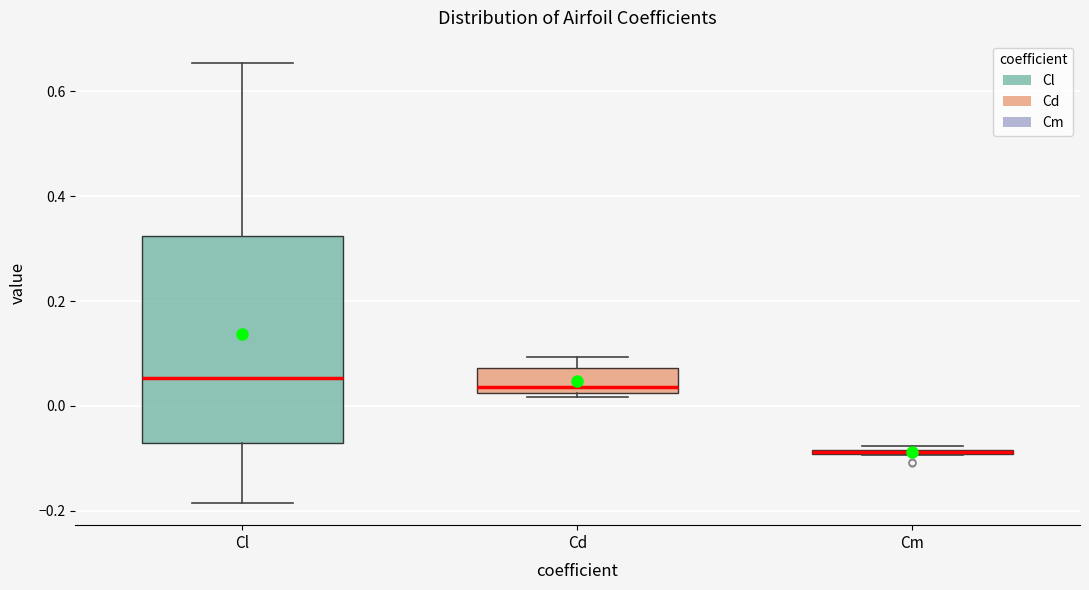

Where is the lower edge of the box for Cd on the y-axis? The values are not printed on the chart, so give them approximately, as read against the axis.

0.02